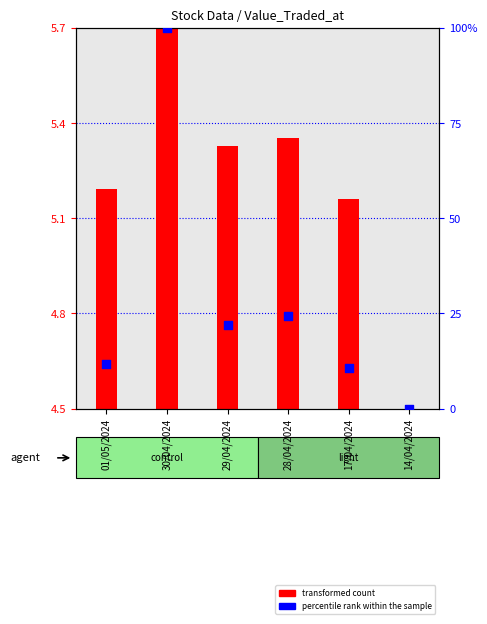

Which has a higher value, 01/05/2024 or 17/04/2024?

01/05/2024